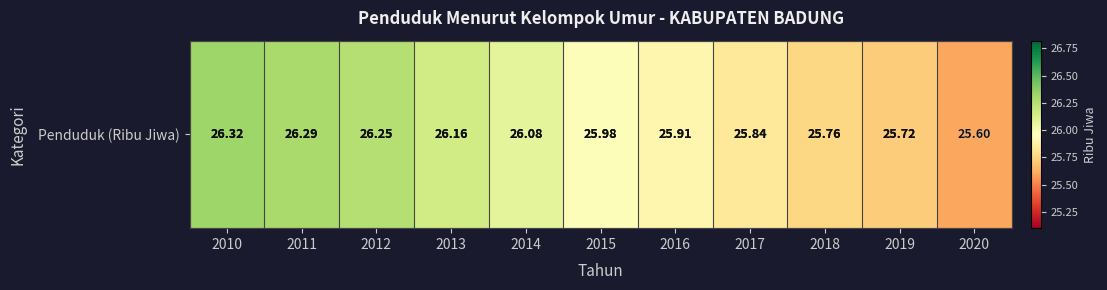

Count the number of data series in this chart.

1